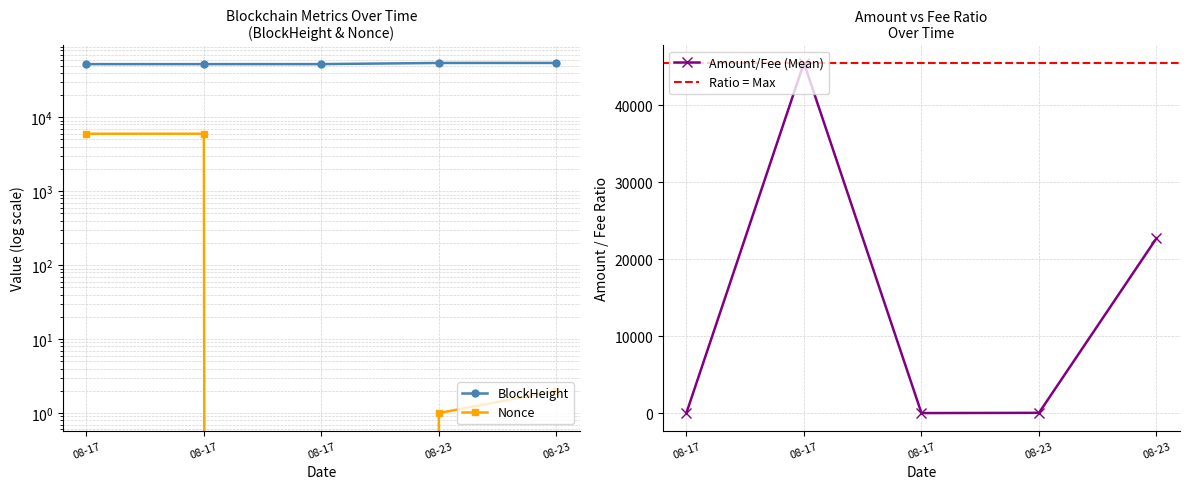

How many data points in Nonce are above 2?

2